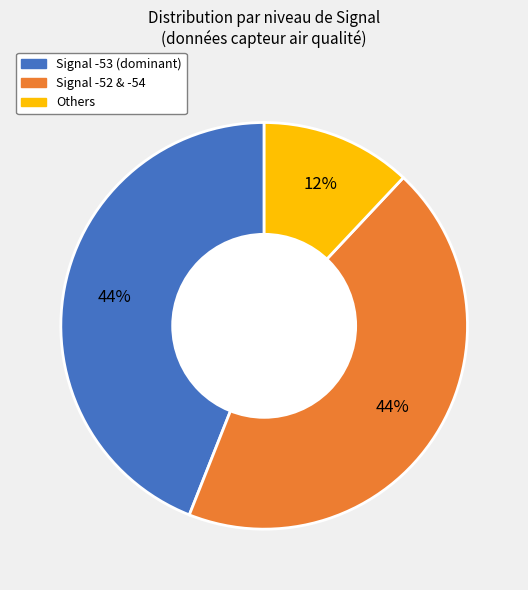

Is there a majority slice in this chart?

No